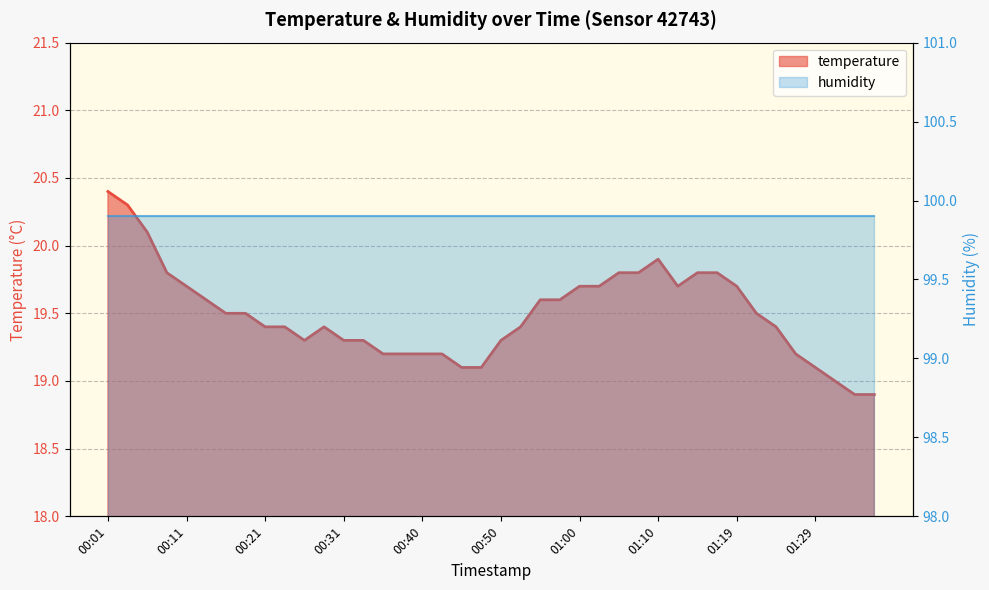

Where is the data nearest to the value 19?

01:32